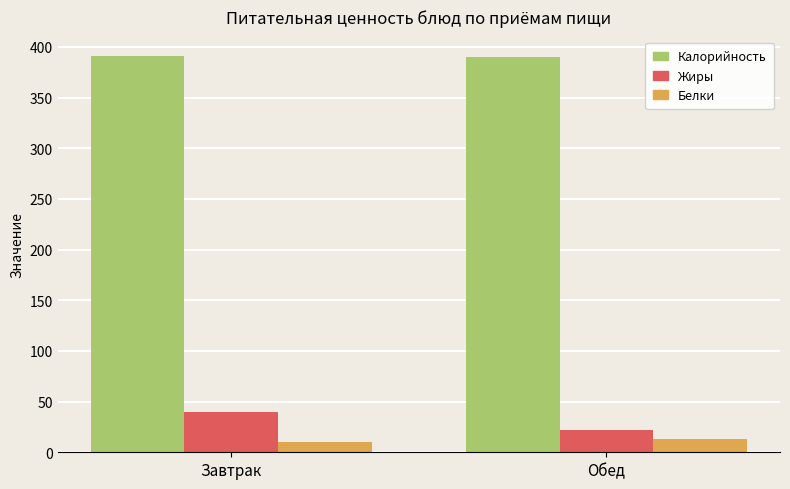

How many bars are there in each group?

3